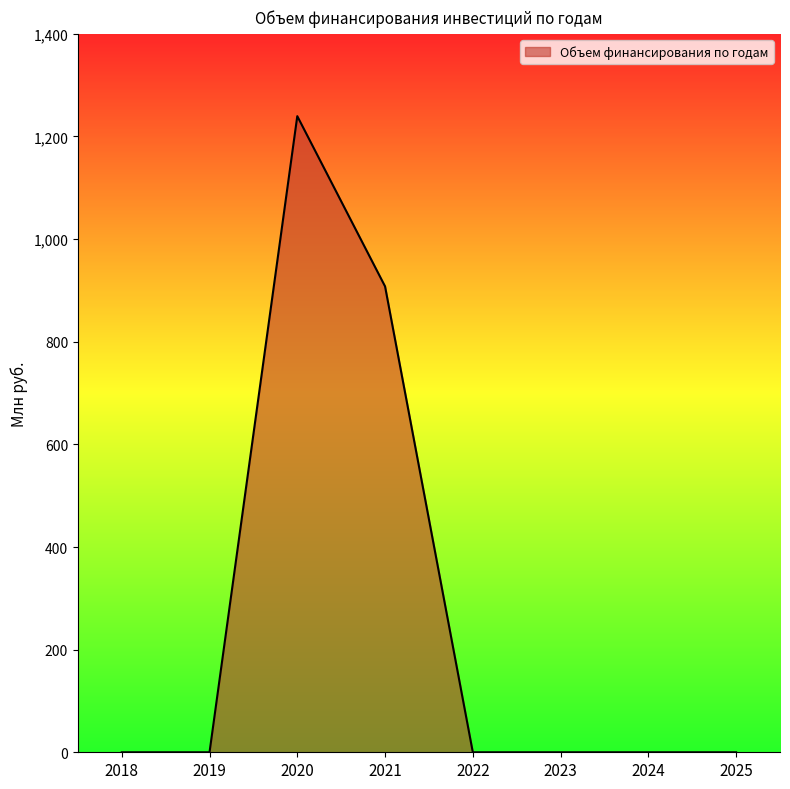

At which category does the chart reach its peak across all series?

2020